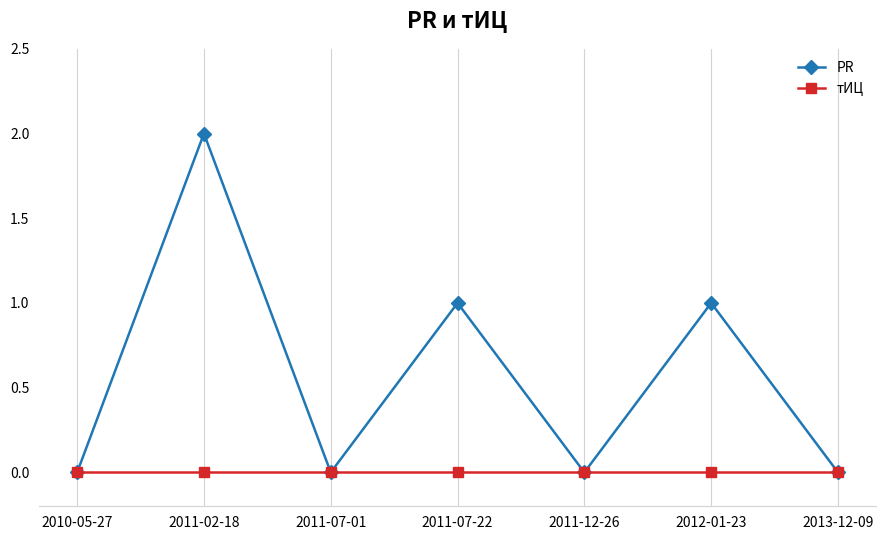

Which series has the largest total across all categories?

PR